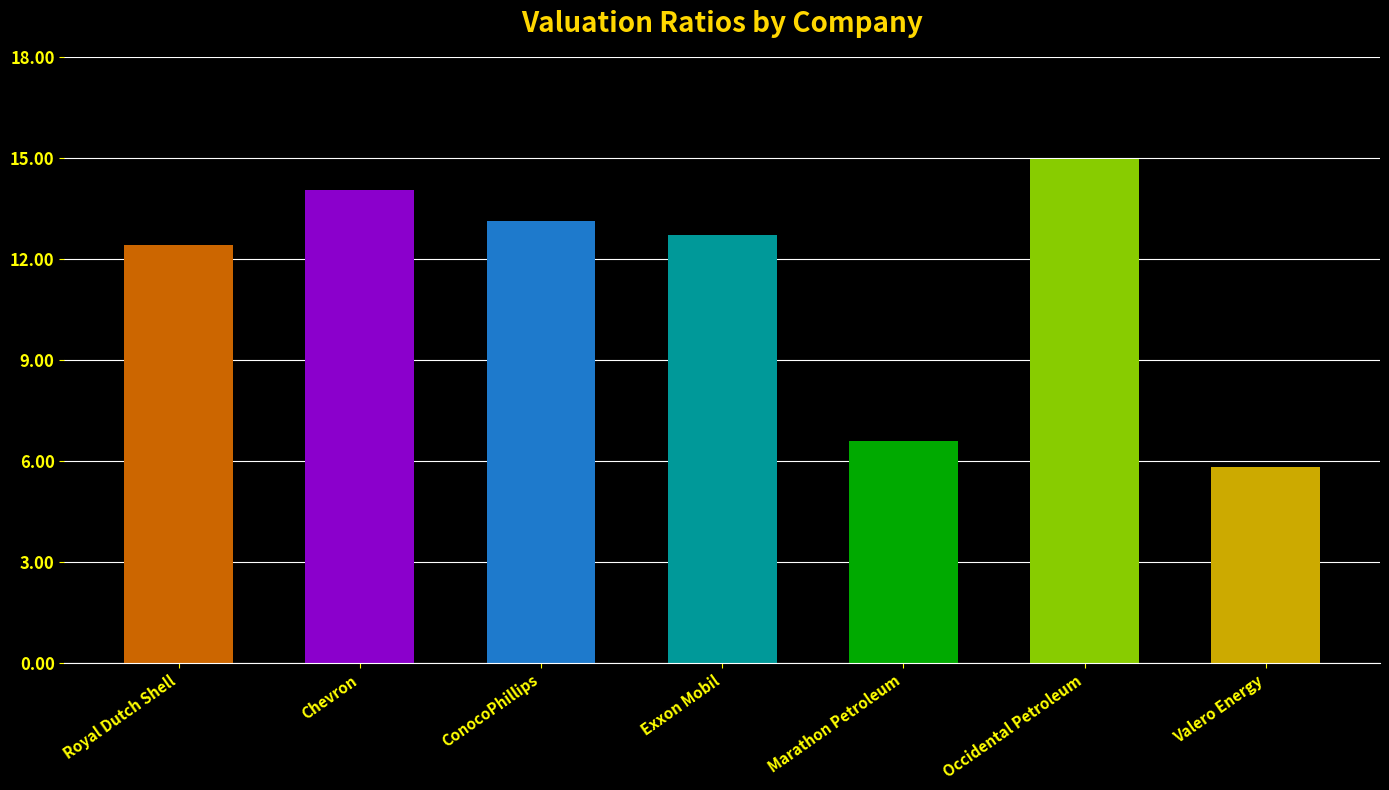

Between Occidental Petroleum and Valero Energy, which is larger?

Occidental Petroleum